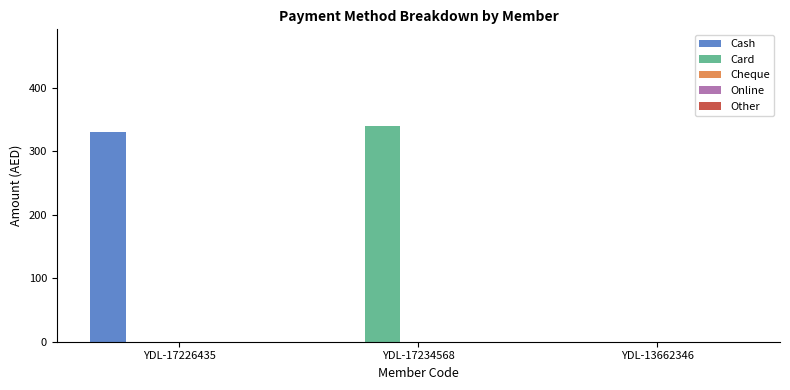

What is the maximum value shown in the chart?

340